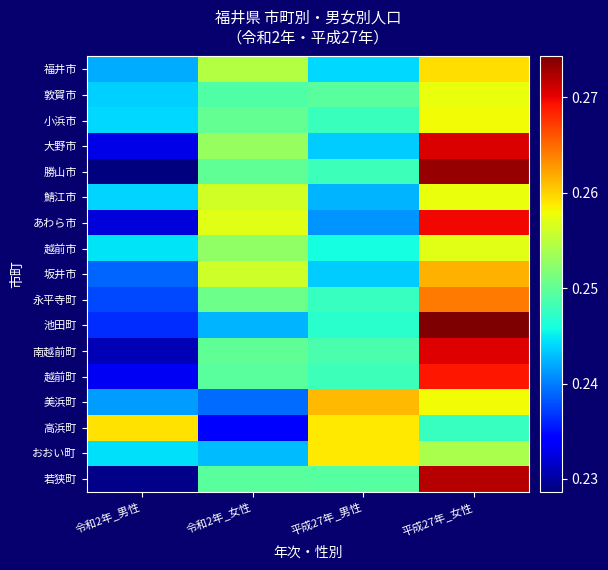

Between 令和2年_男性 and 平成27年_女性, which series saw the biggest shift?

勝山市